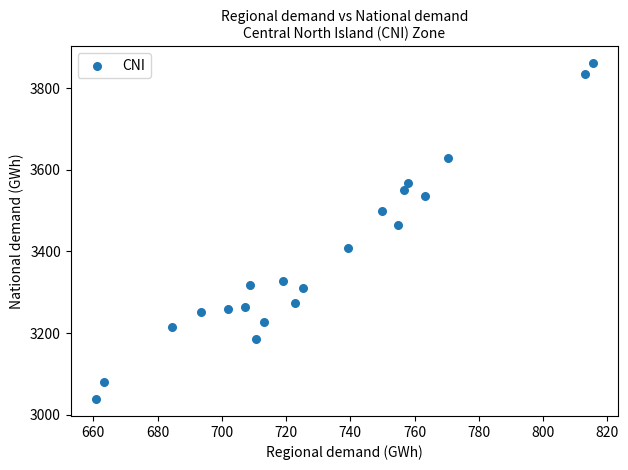

What is the range of X values (max minus min)?

154.9